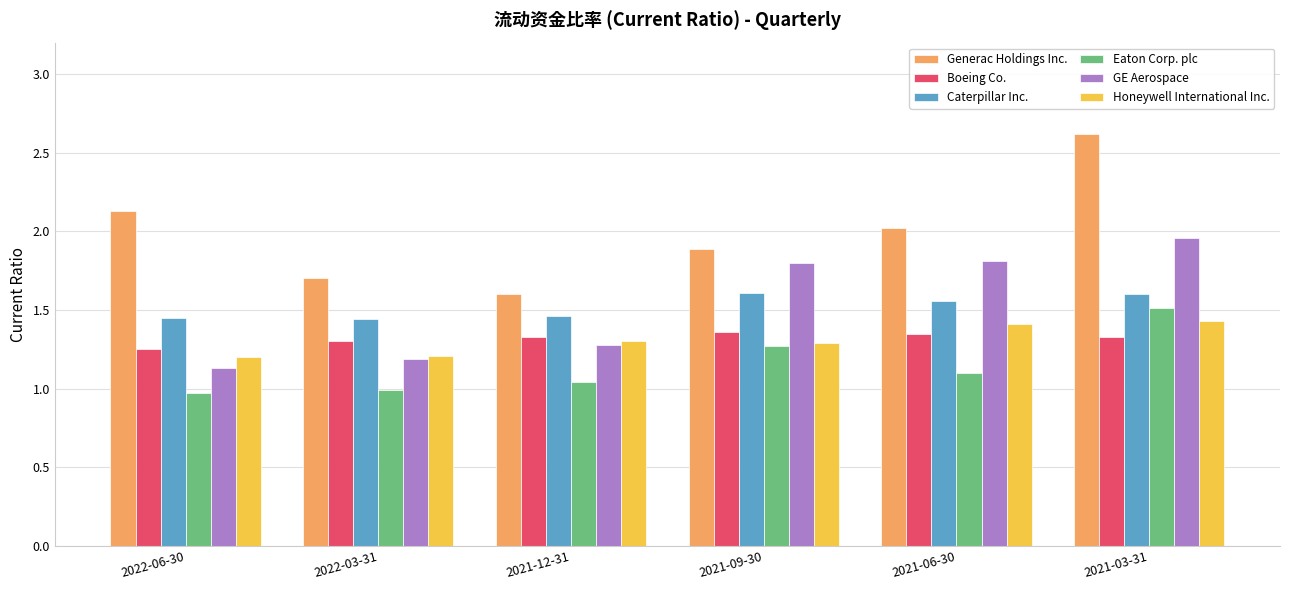

How many series are shown in this chart?

6